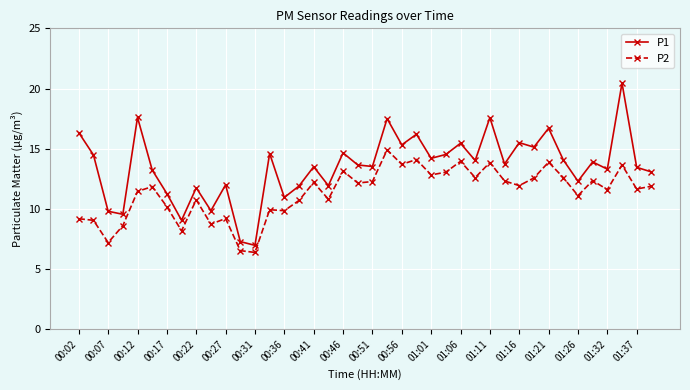

What is the difference between the second highest and second lowest values in the P2 series?

7.6